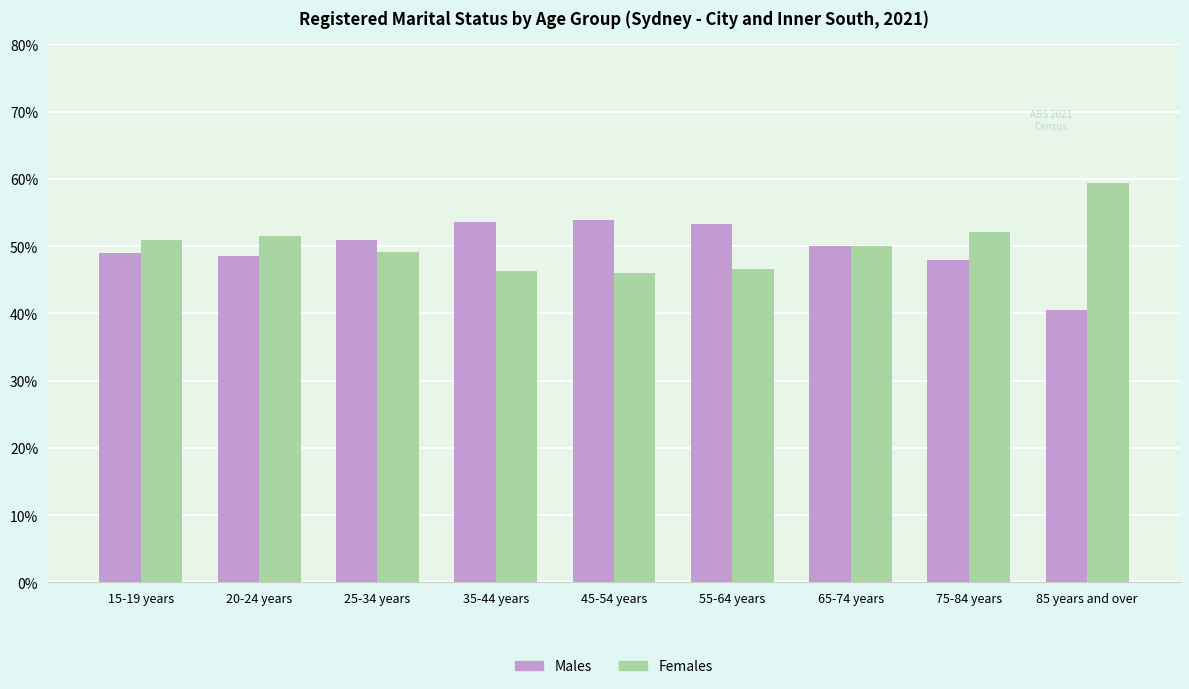

What is the total value across all series at 45-54 years?

100.0